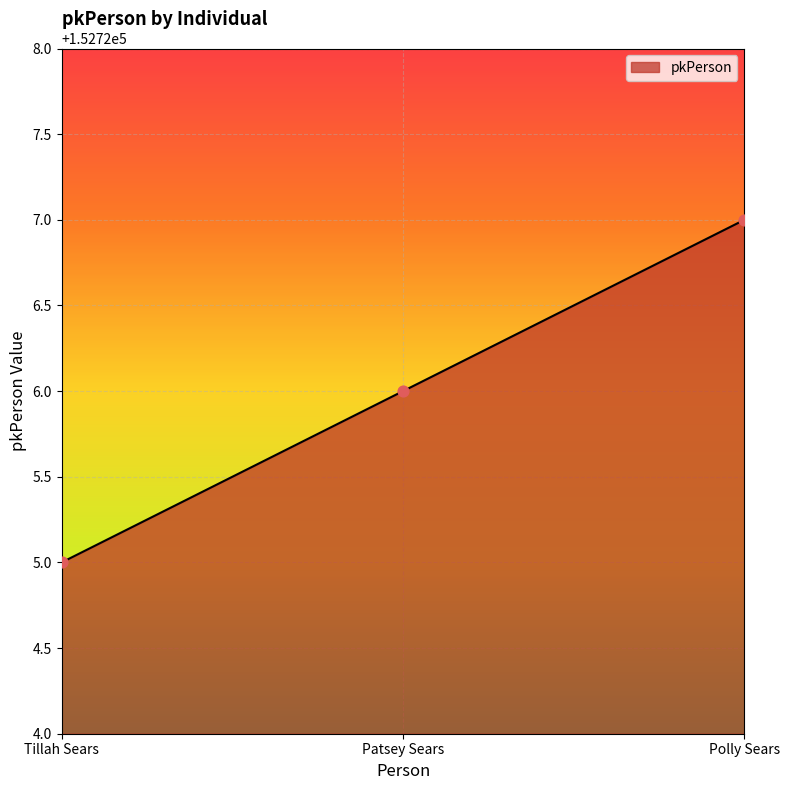

What is the ratio of the value at Tillah Sears to the value at Patsey Sears?

1.0